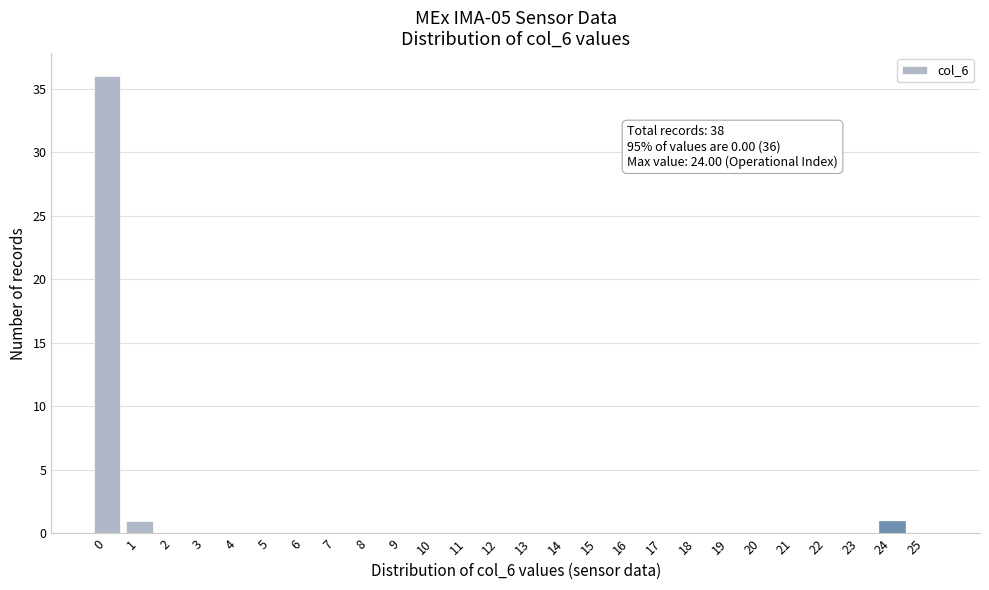

Reading left to right, extract all data points from this chart.

0=36	1=1	2=0	3=0	4=0	5=0	6=0	7=0	8=0	9=0	10=0	11=0	12=0	13=0	14=0	15=0	16=0	17=0	18=0	19=0	20=0	21=0	22=0	23=0	24=1	25=0